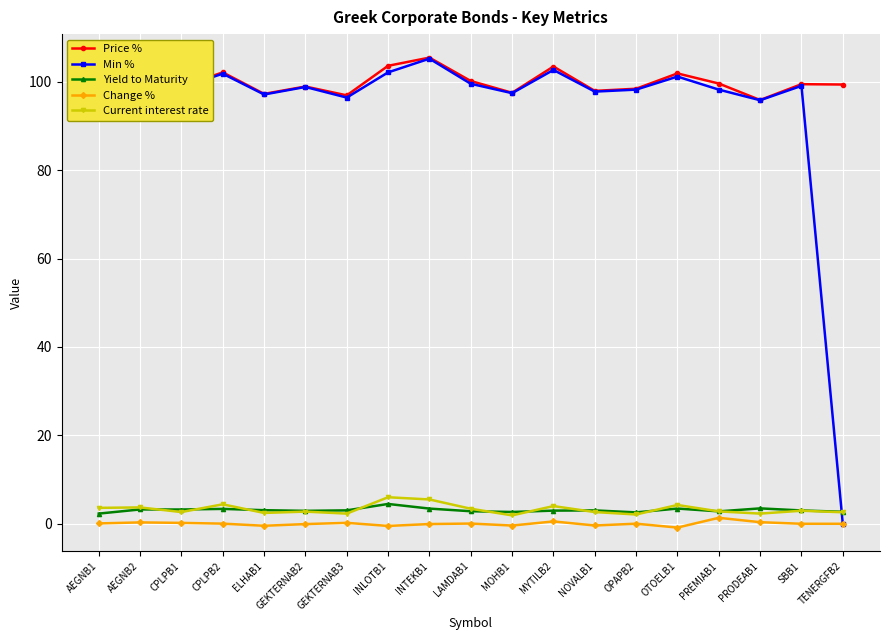

True or false: Yield to Maturity and Change % cross at least once.

False